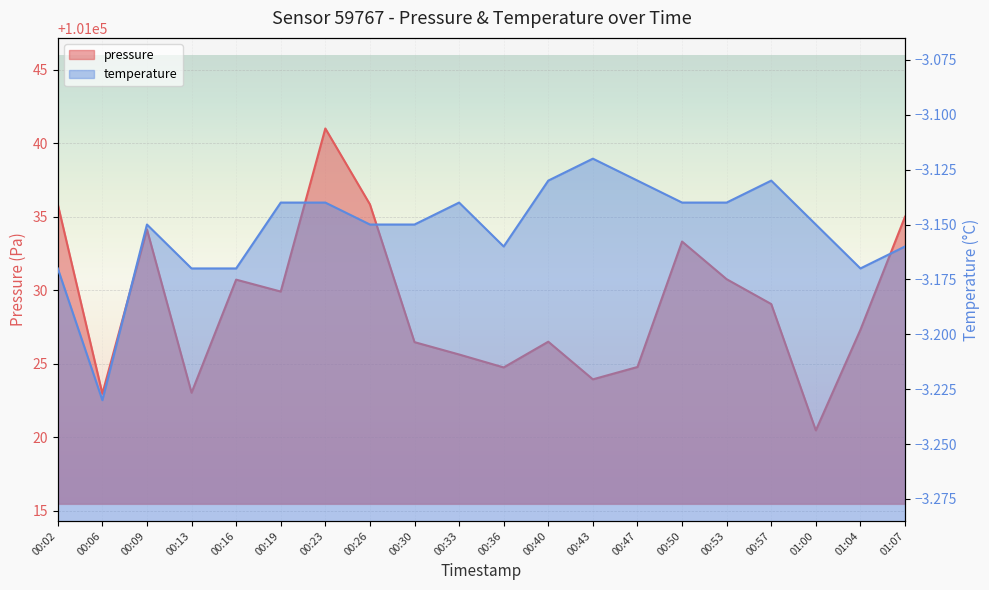

Is the value of temperature at 00:30 greater than the value of pressure at 00:16?

No